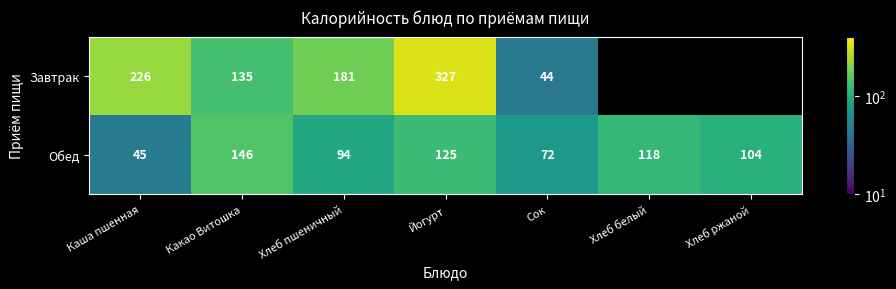

Is it true that Обед equals 37 at Какао Витошка?

False